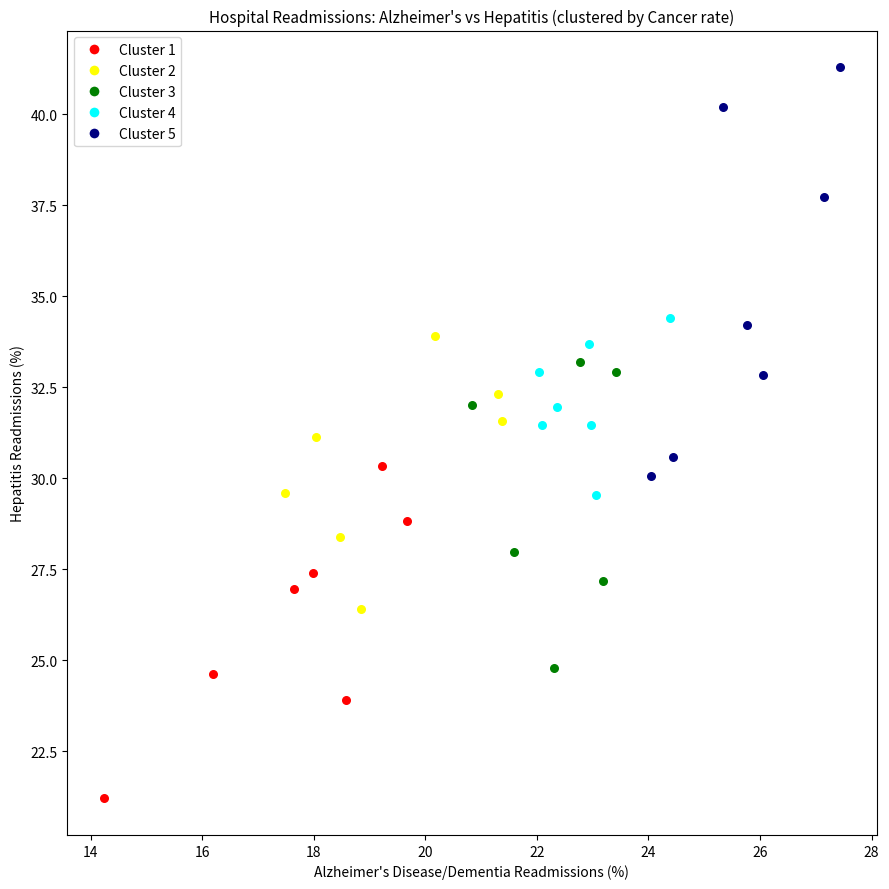

Which series has the largest Y range (max minus min)?

Cluster 5